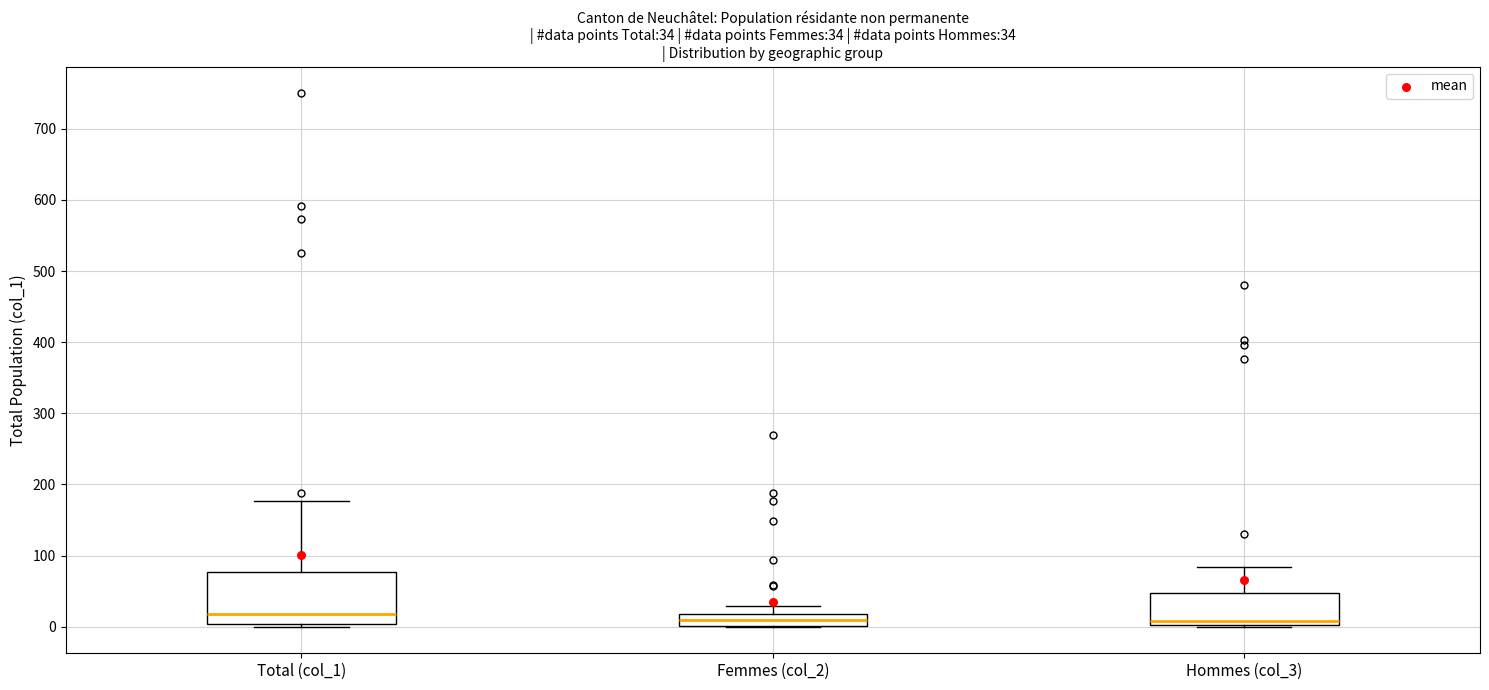

Comparing the boxes themselves (not the whiskers), which one is the tallest?

Total (col_1)